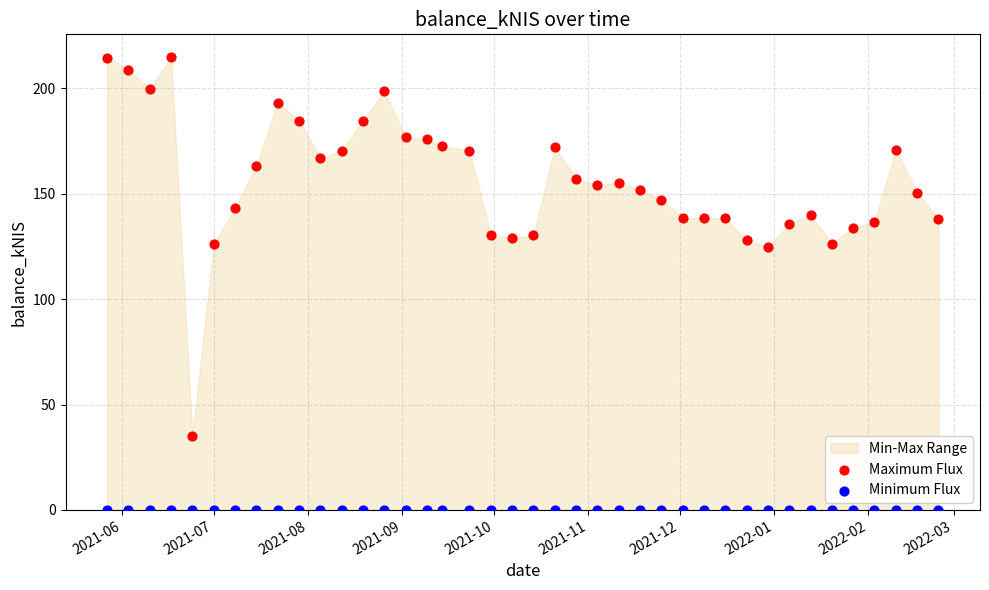

Which series contains the lowest Y value?

Minimum Flux